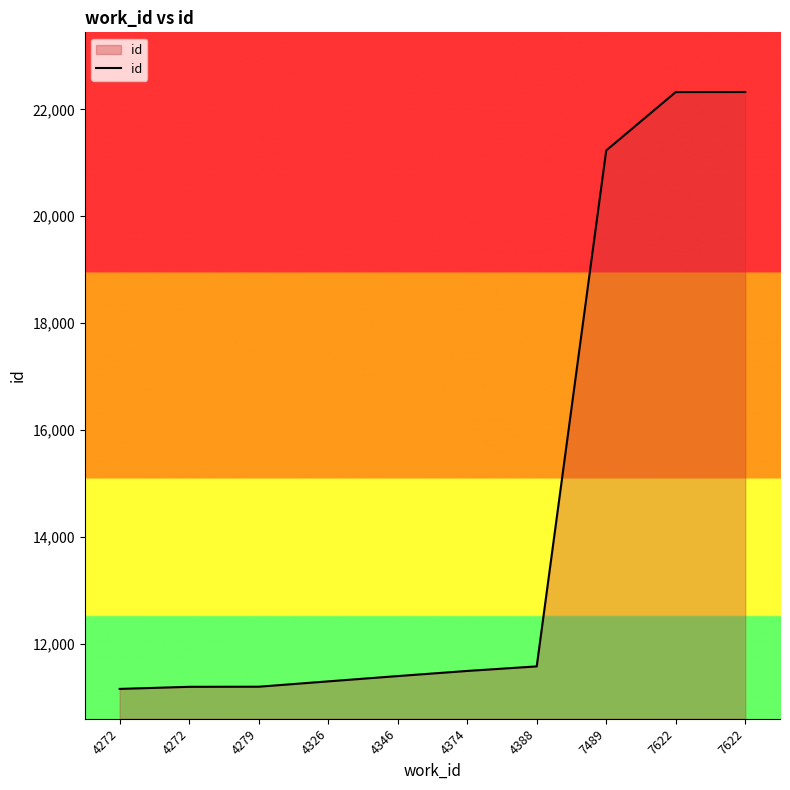

What is the ratio of the value at 4272 to the value at 4374?

1.0